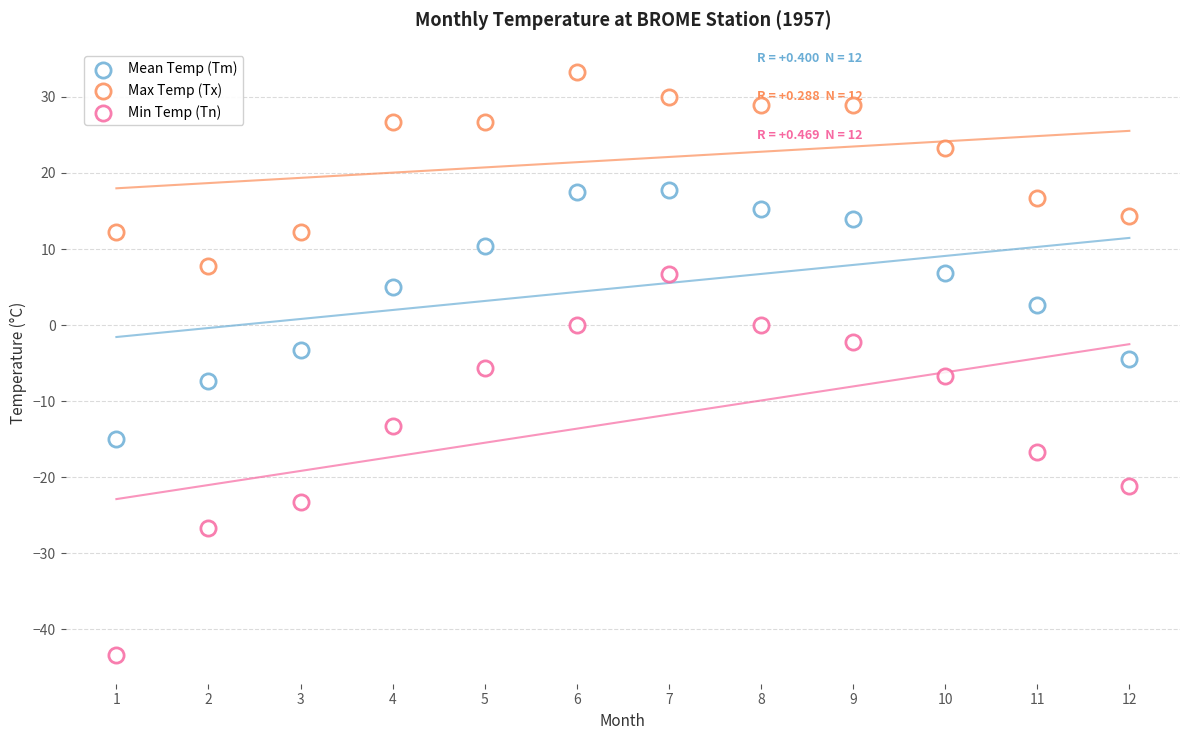

How many points are shown in the scatter plot?

36